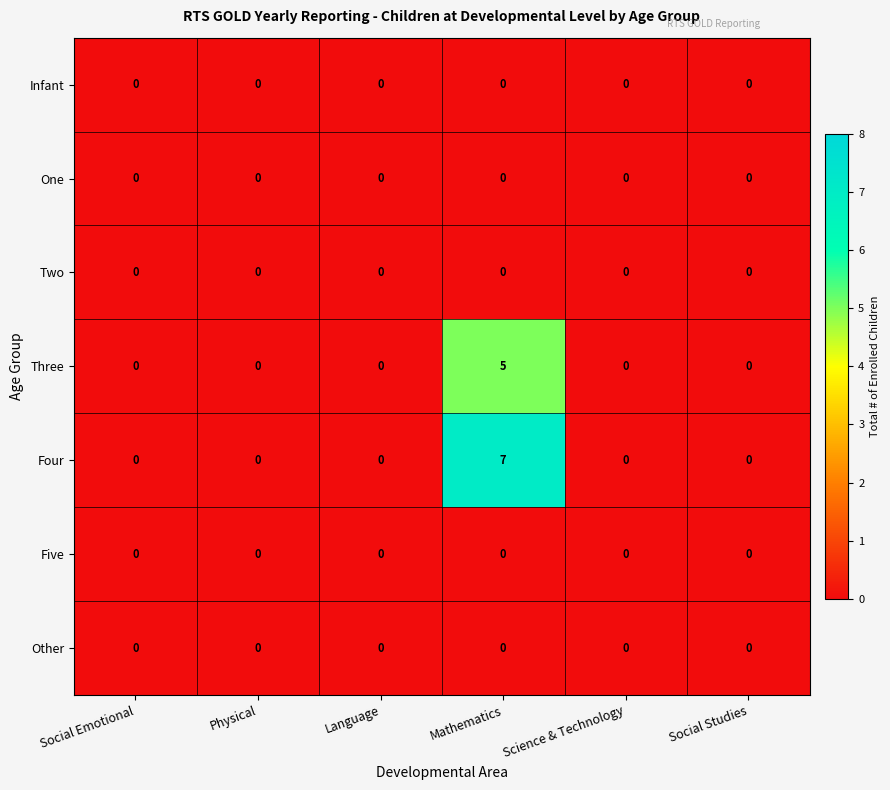

Count the Three values in the range 0 to 1.

5